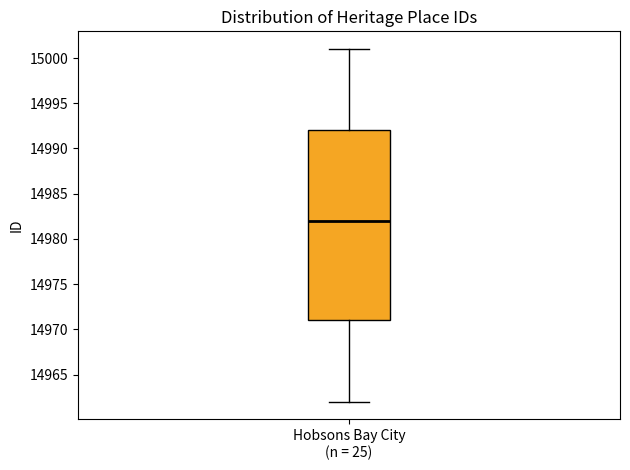

Transcribe this box plot: give where the median line is, the range the box spans, and where the two whiskers end, as read against the y-axis. The values are not printed on the chart, so give them approximately, as read against the axis.

median 14982, box 14971 to 14992, whiskers 14962 to 15001